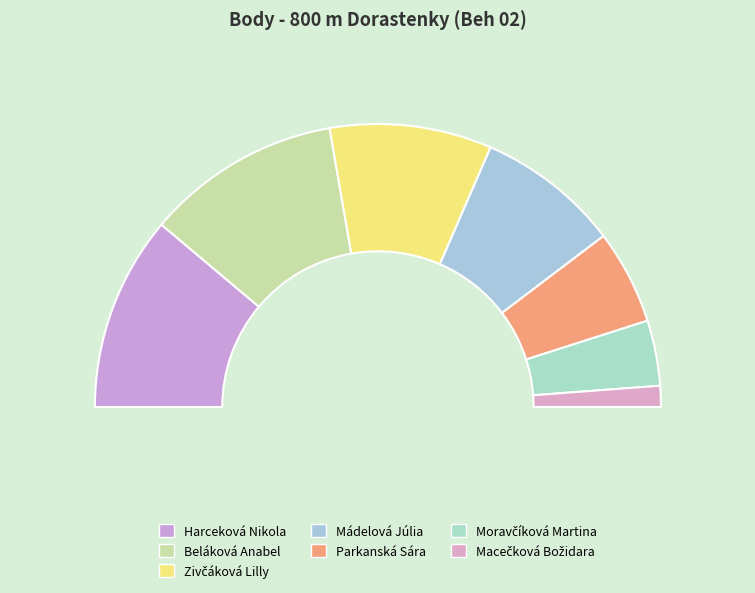

Does Zivčáková Lilly represent more than half of the total?

No